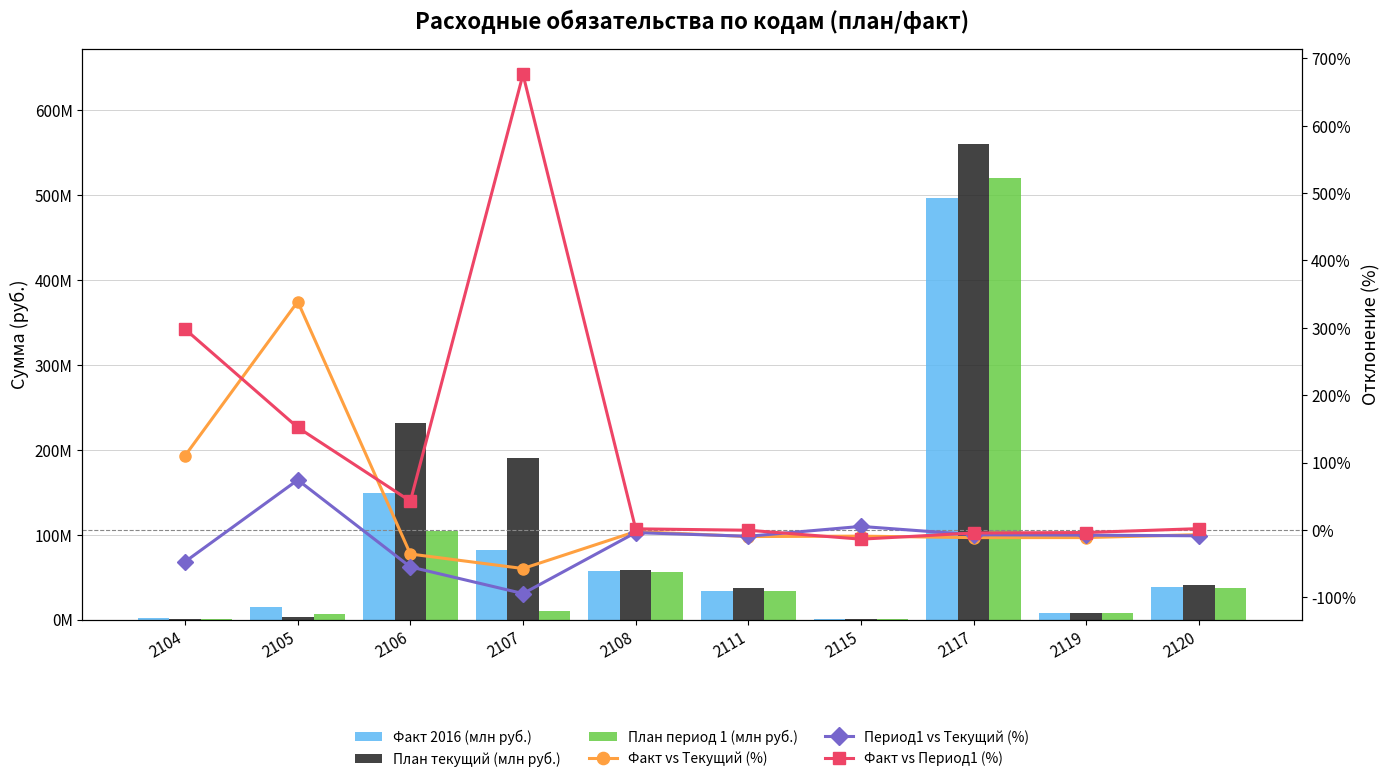

At how many categories does at least one series exceed 275?

4